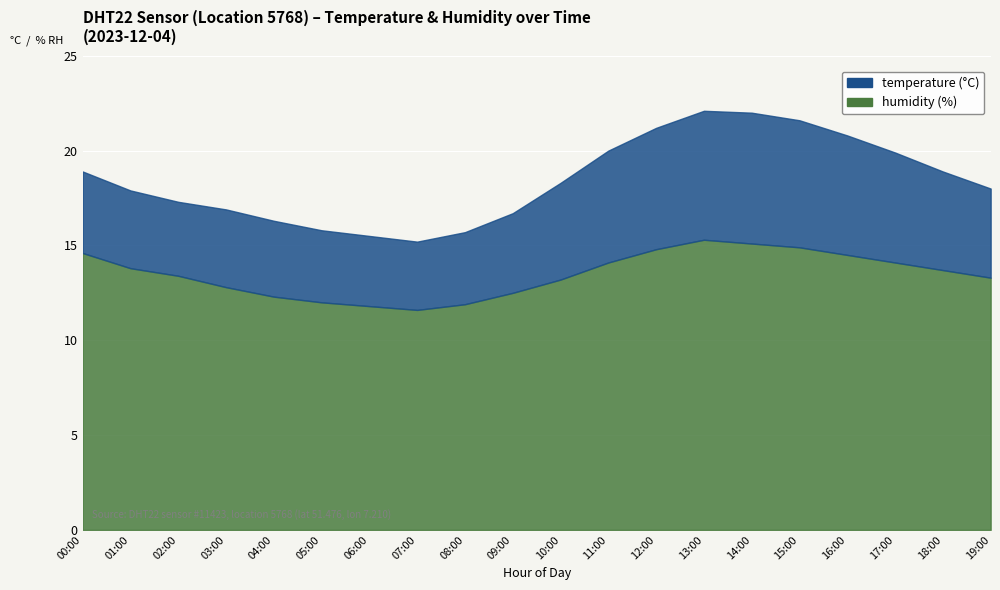

True or false: humidity and temperature cross at least once.

False